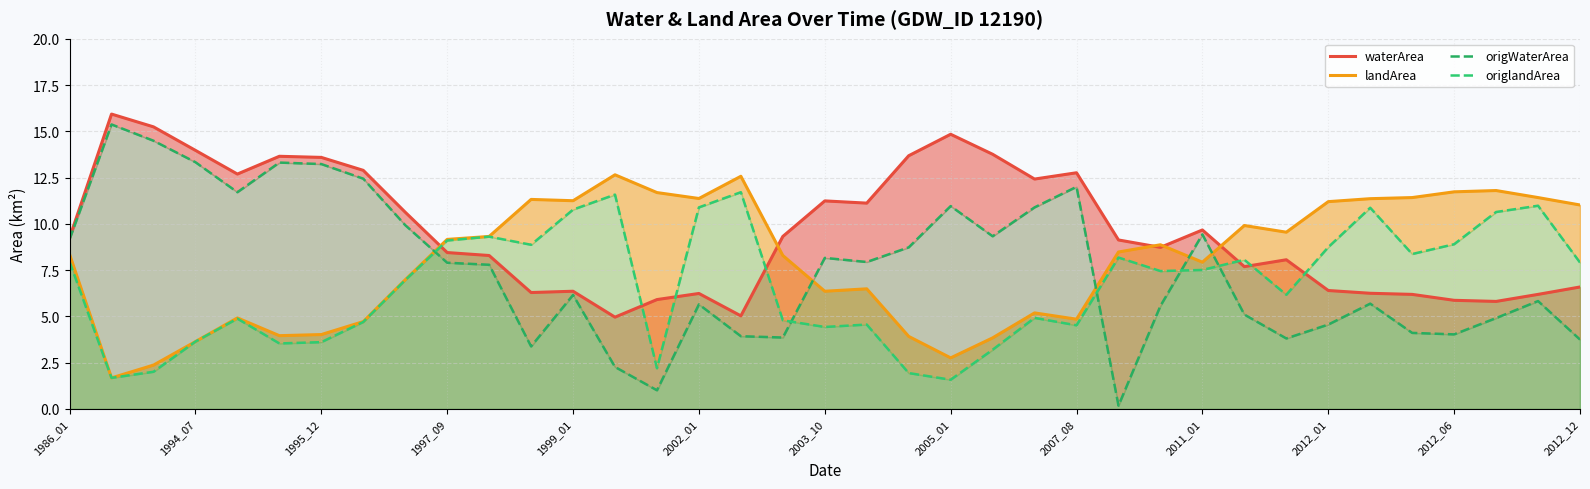

How many intersections are there between landArea and origWaterArea?

5